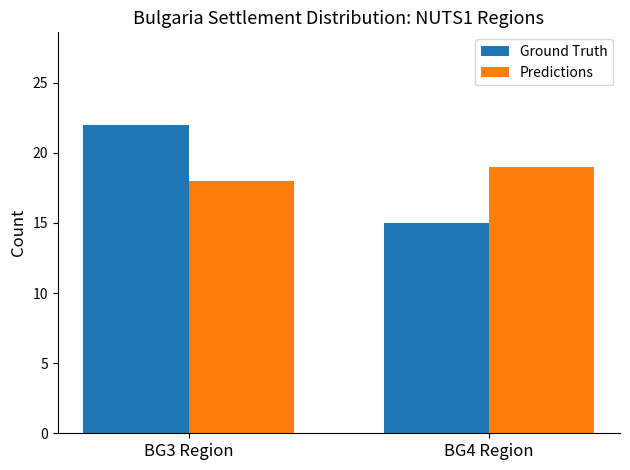

What is the sum of the Ground Truth values at BG3 Region and BG4 Region?

37